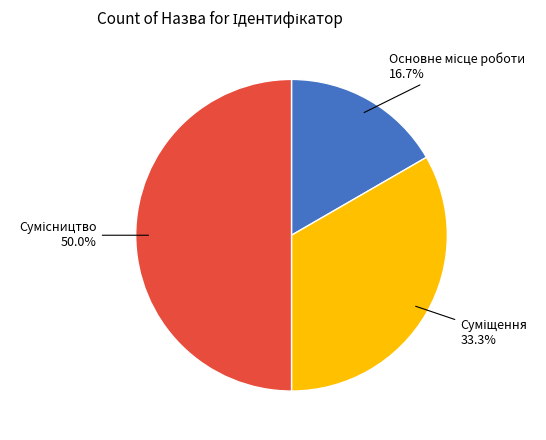

True or false: Сумісництво accounts for 41% of the total.

False